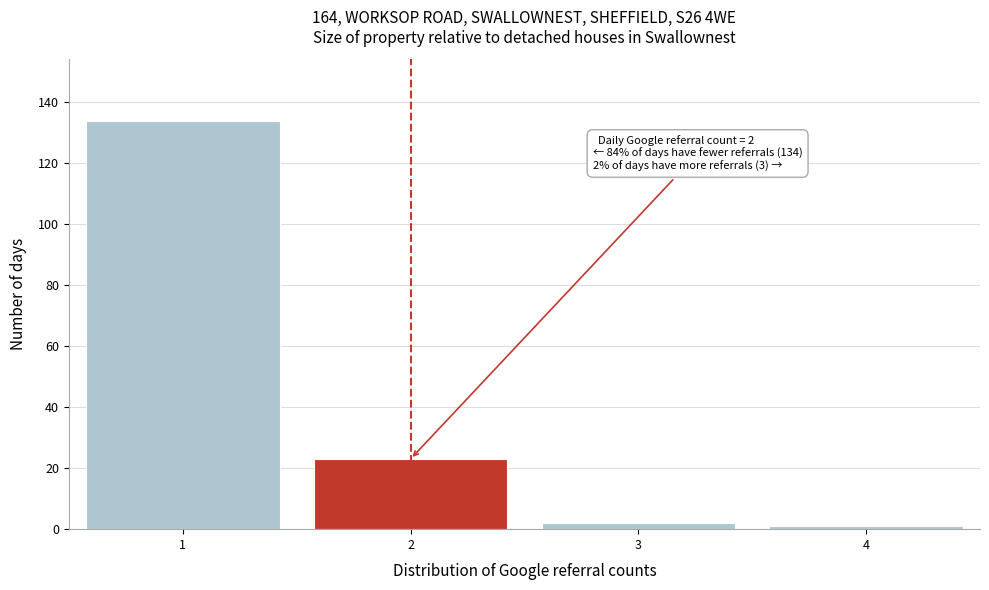

Which range on the x-axis has the tallest bar?

0.5 to 1.5